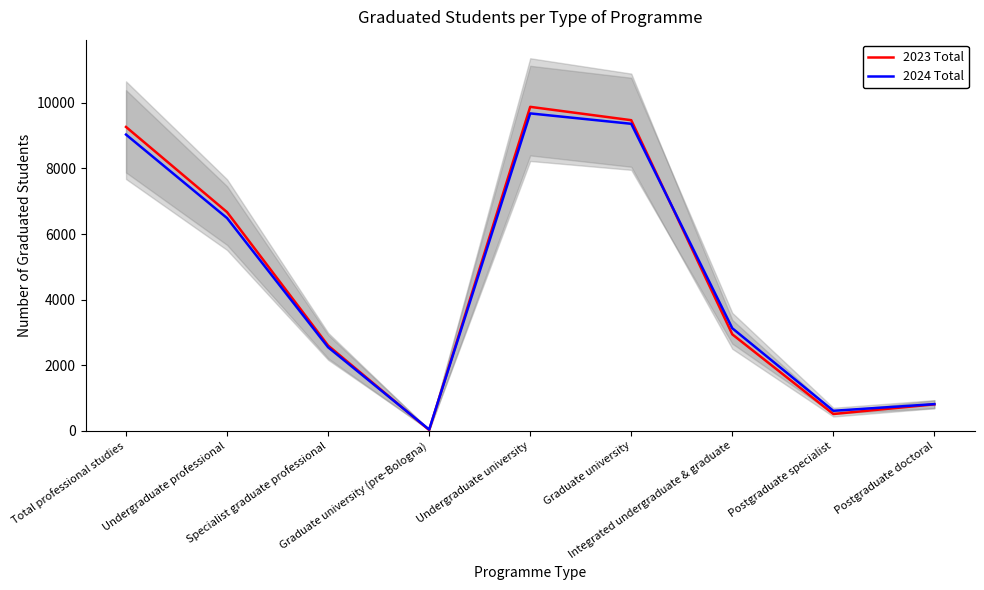

Reading left to right, what are all the values shown in this chart?

2023 Total: Total professional studies=9266	Undergraduate professional=6668	Specialist graduate professional=2598	Graduate university (pre-Bologna)=22	Undergraduate university=9879	Graduate university=9472	Integrated undergraduate & graduate=2941	Postgraduate specialist=511	Postgraduate doctoral=806
2024 Total: Total professional studies=9033	Undergraduate professional=6486	Specialist graduate professional=2546	Graduate university (pre-Bologna)=37	Undergraduate university=9679	Graduate university=9362	Integrated undergraduate & graduate=3126	Postgraduate specialist=609	Postgraduate doctoral=812